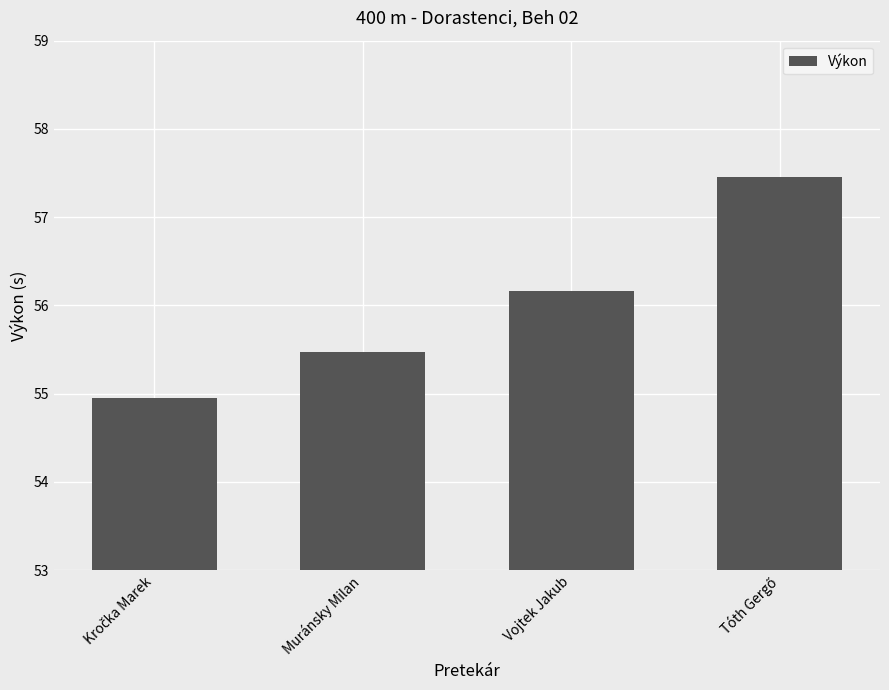

Count the number of data series in this chart.

1